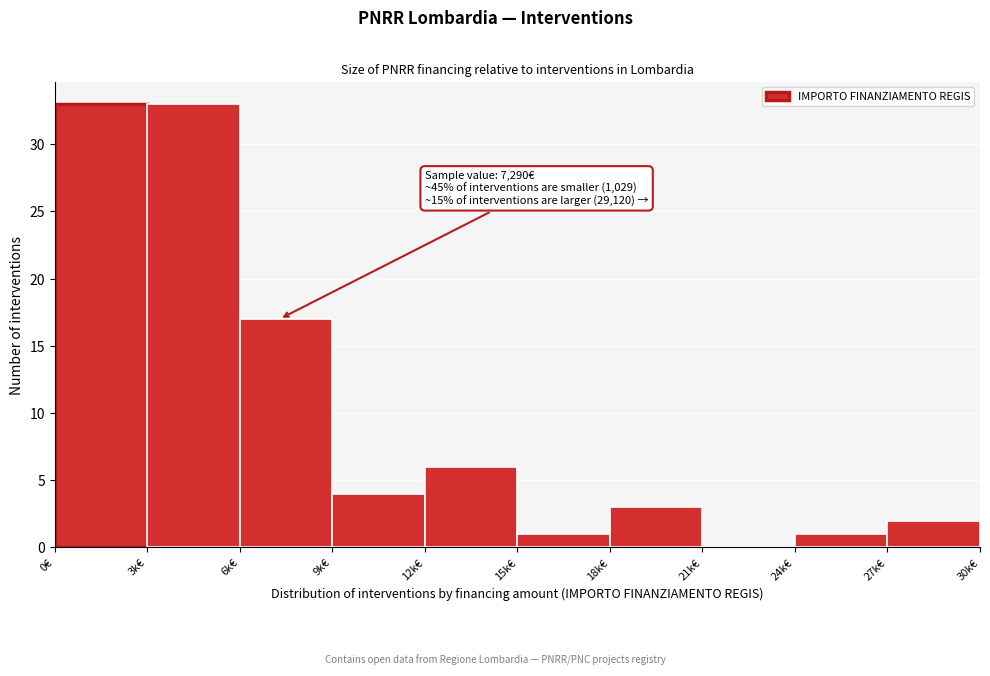

Reading right to left, extract all data points from this chart.

27k€=2	24k€=1	21k€=0	18k€=3	15k€=1	12k€=6	9k€=4	6k€=17	3k€=33	0€=33